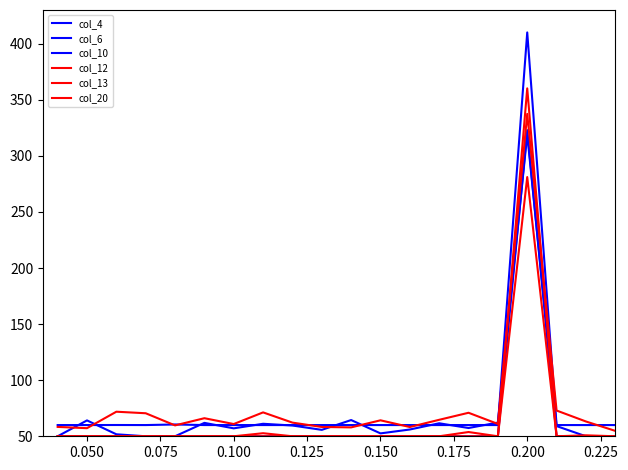

True or false: col_12 and col_4 intersect in this chart.

False